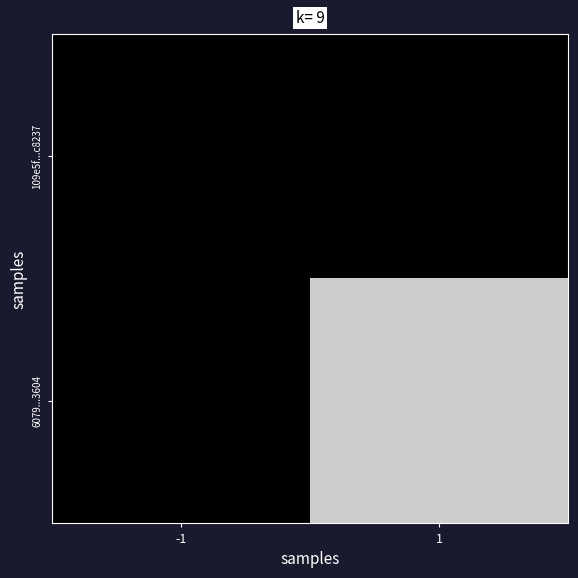

Reading left to right, extract all data points from this chart.

109e5f...c8237: -1=0	1=0
6079...3604: -1=0	1=11